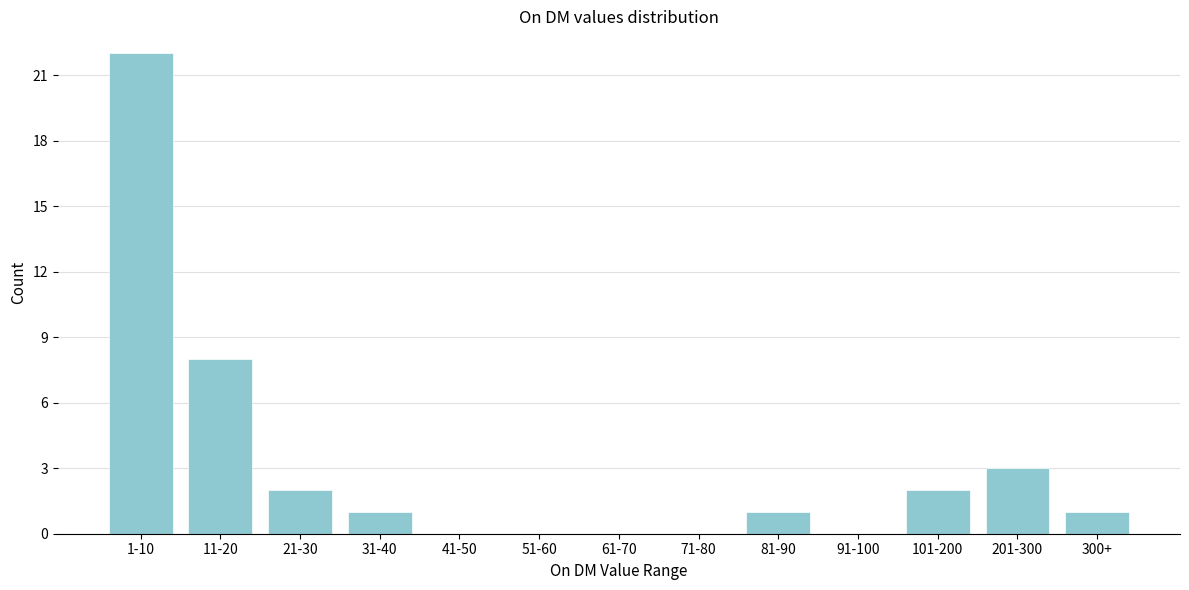

Reading left to right, transcribe all the data shown in this chart.

1-10=22	11-20=8	21-30=2	31-40=1	41-50=0	51-60=0	61-70=0	71-80=0	81-90=1	91-100=0	101-200=2	201-300=3	300+=1